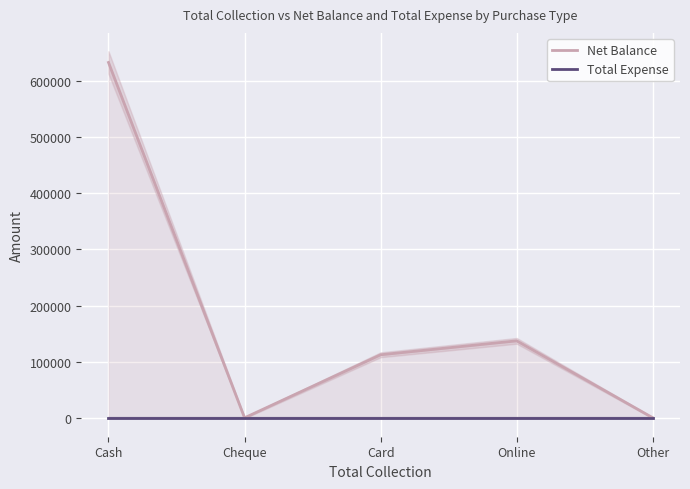

What is the label of the 4th point from the right?

Cheque